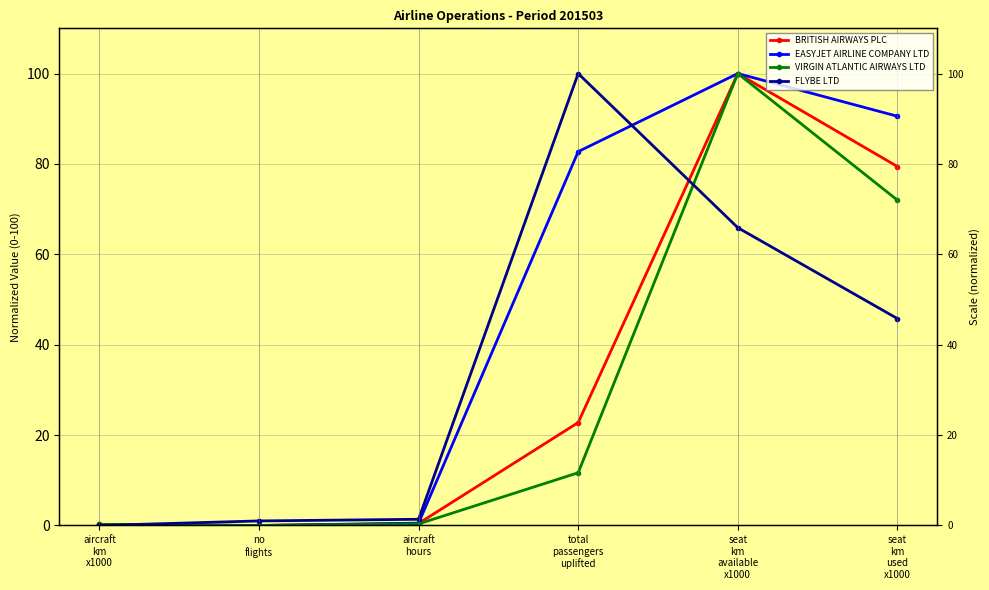

What is the sum of the EASYJET AIRLINE COMPANY LTD values at total
passengers
uplifted and seat
km
used
x1000?

173.3